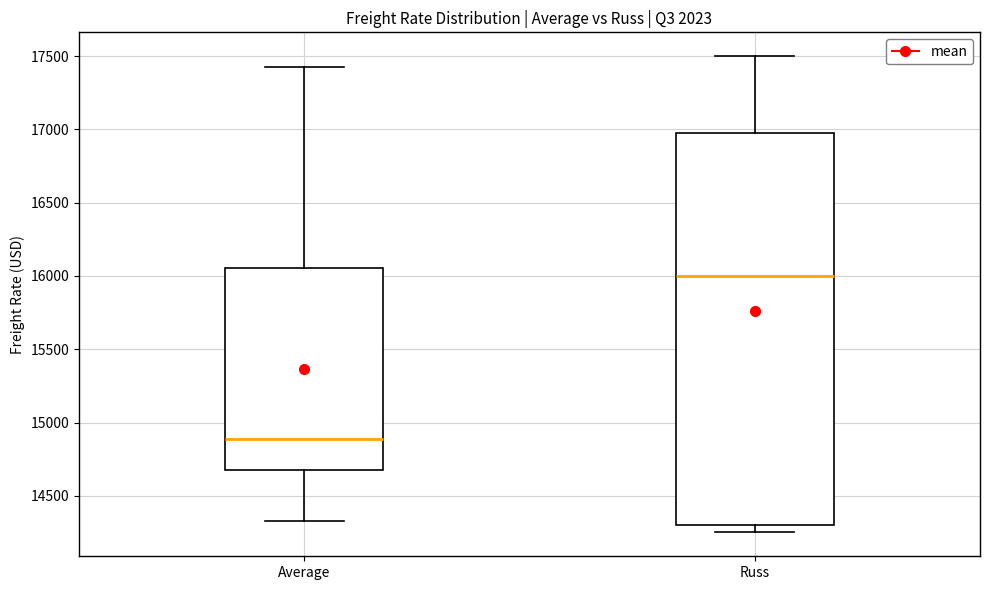

Reading left to right, read every box against the y-axis: the position of its median line, the range the box covers, and the ends of its whiskers. The values are not printed on the chart, so give them approximately, as read against the axis.

Average: median 14900, box 14650 to 16050, whiskers 14350 to 17450
Russ: median 16000, box 14300 to 17000, whiskers 14250 to 17500